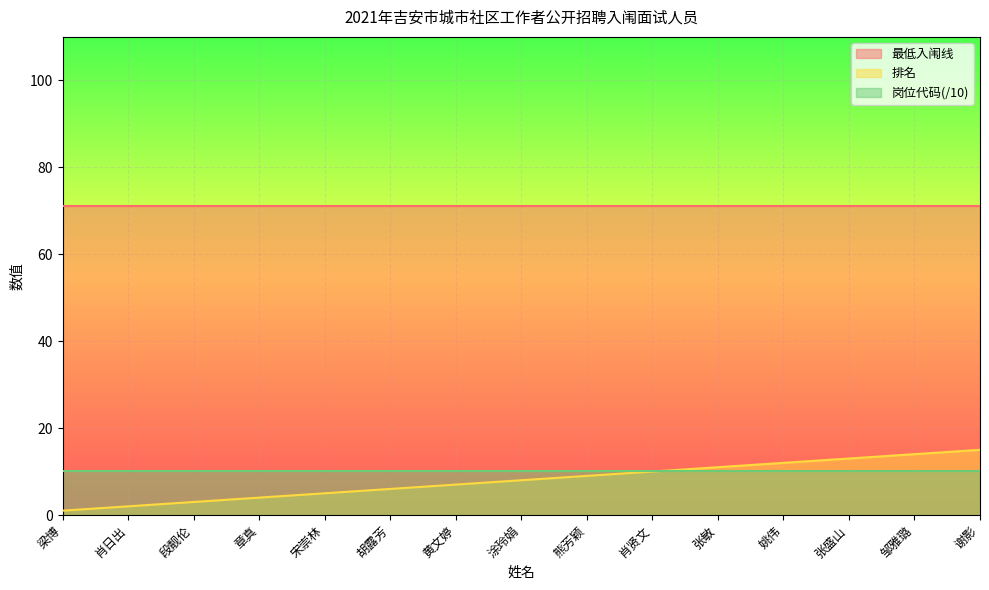

At how many categories does at least one series exceed 25?

15